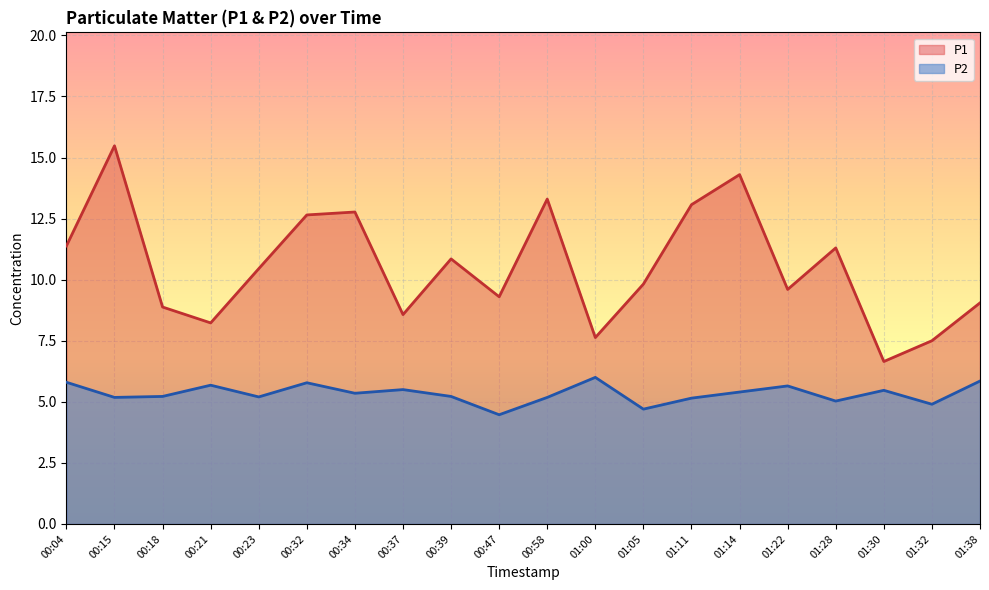

At which category is the sum across all series the highest?

00:15